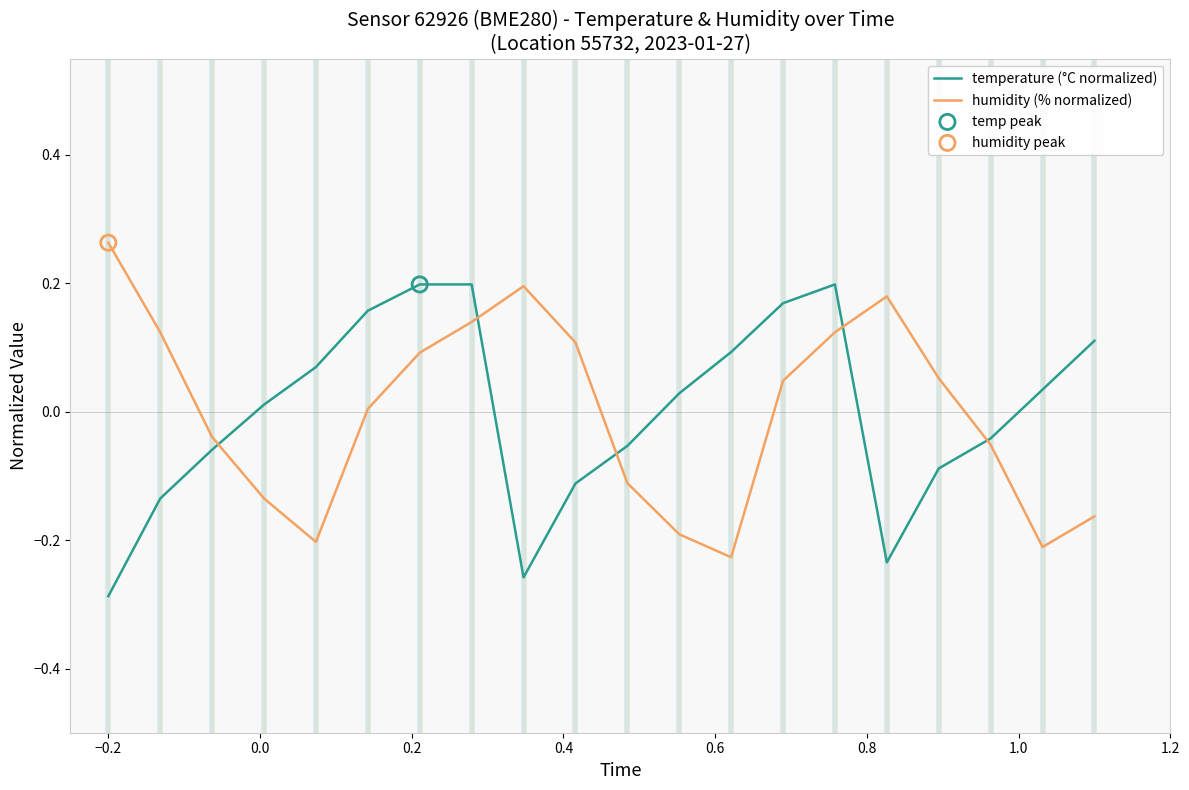

List the series in order of their peak value, highest first.

humidity (% normalized), temperature (°C normalized)